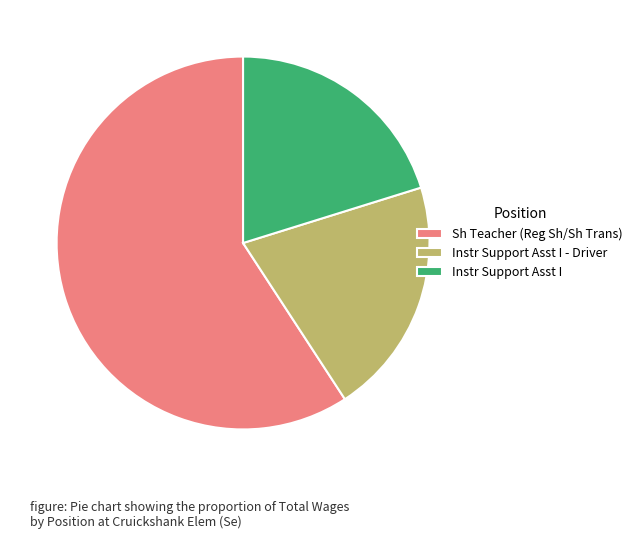

Does Instr Support Asst I - Driver account for over 50% of the chart?

No